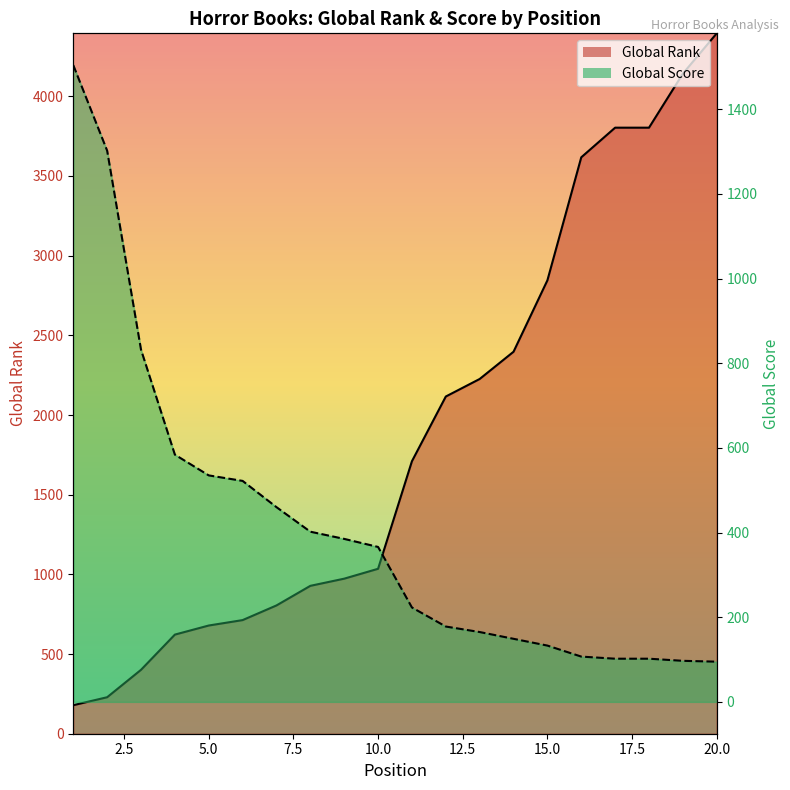

What is the sum of all Global Rank values?

37618